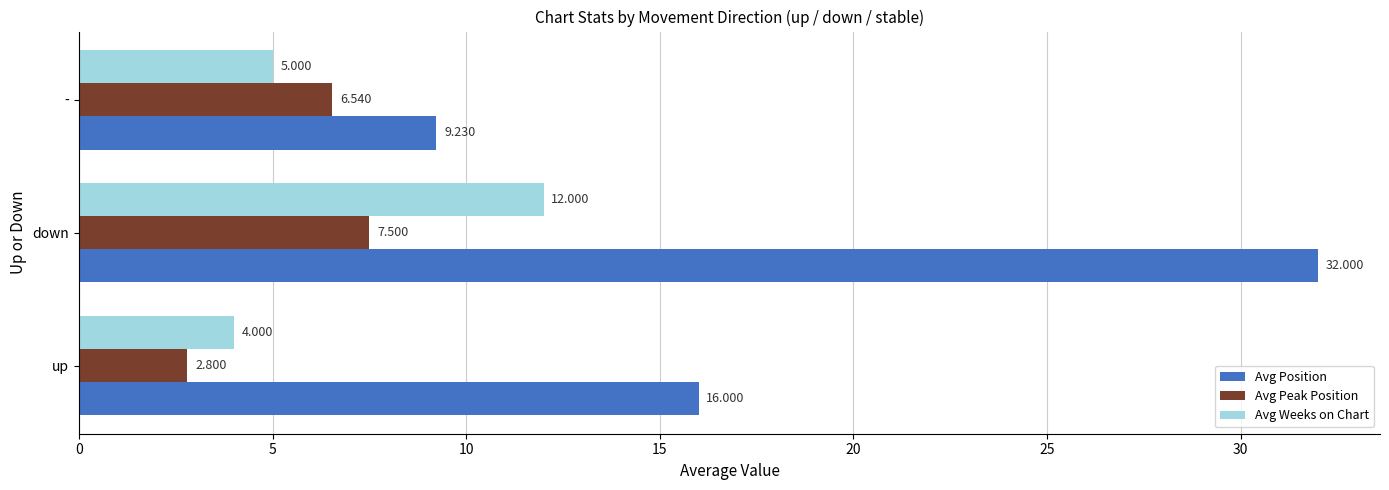

Where is Avg Position nearest to the value 20?

up